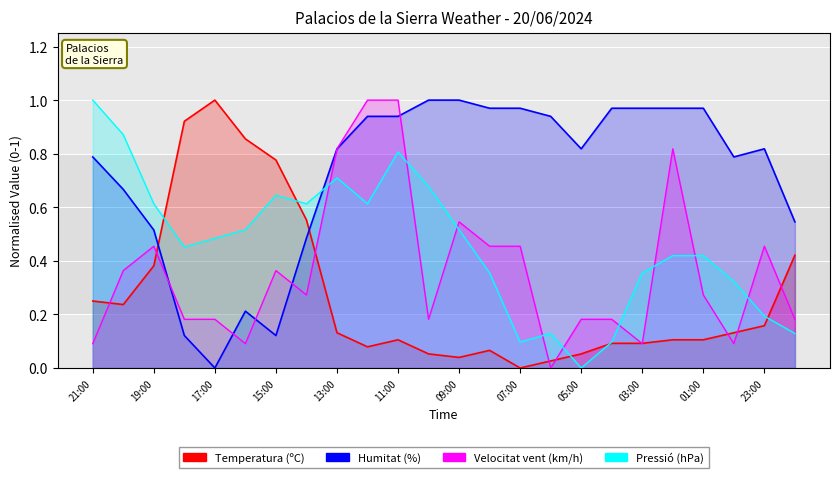

Reading left to right, transcribe all the data shown in this chart.

Temperatura (ºC): 21:00=0.2	20:00=0.2	19:00=0.4	18:00=0.9	17:00=1.0	16:00=0.9	15:00=0.8	14:00=0.6	13:00=0.1	12:00=0.1	11:00=0.1	10:00=0.1	09:00=0.0	08:00=0.1	07:00=0.0	06:00=0.0	05:00=0.1	04:00=0.1	03:00=0.1	02:00=0.1	01:00=0.1	00:00=0.1	23:00=0.2	22:00=0.4
Humitat (%): 21:00=0.8	20:00=0.7	19:00=0.5	18:00=0.1	17:00=0.0	16:00=0.2	15:00=0.1	14:00=0.5	13:00=0.8	12:00=0.9	11:00=0.9	10:00=1.0	09:00=1.0	08:00=1.0	07:00=1.0	06:00=0.9	05:00=0.8	04:00=1.0	03:00=1.0	02:00=1.0	01:00=1.0	00:00=0.8	23:00=0.8	22:00=0.5
Velocitat del vent (km/h): 21:00=0.1	20:00=0.4	19:00=0.5	18:00=0.2	17:00=0.2	16:00=0.1	15:00=0.4	14:00=0.3	13:00=0.8	12:00=1.0	11:00=1.0	10:00=0.2	09:00=0.5	08:00=0.5	07:00=0.5	06:00=0.0	05:00=0.2	04:00=0.2	03:00=0.1	02:00=0.8	01:00=0.3	00:00=0.1	23:00=0.5	22:00=0.2
Pressió (hPa) norm: 21:00=1.0	20:00=0.9	19:00=0.6	18:00=0.5	17:00=0.5	16:00=0.5	15:00=0.6	14:00=0.6	13:00=0.7	12:00=0.6	11:00=0.8	10:00=0.7	09:00=0.5	08:00=0.4	07:00=0.1	06:00=0.1	05:00=0.0	04:00=0.1	03:00=0.4	02:00=0.4	01:00=0.4	00:00=0.3	23:00=0.2	22:00=0.1